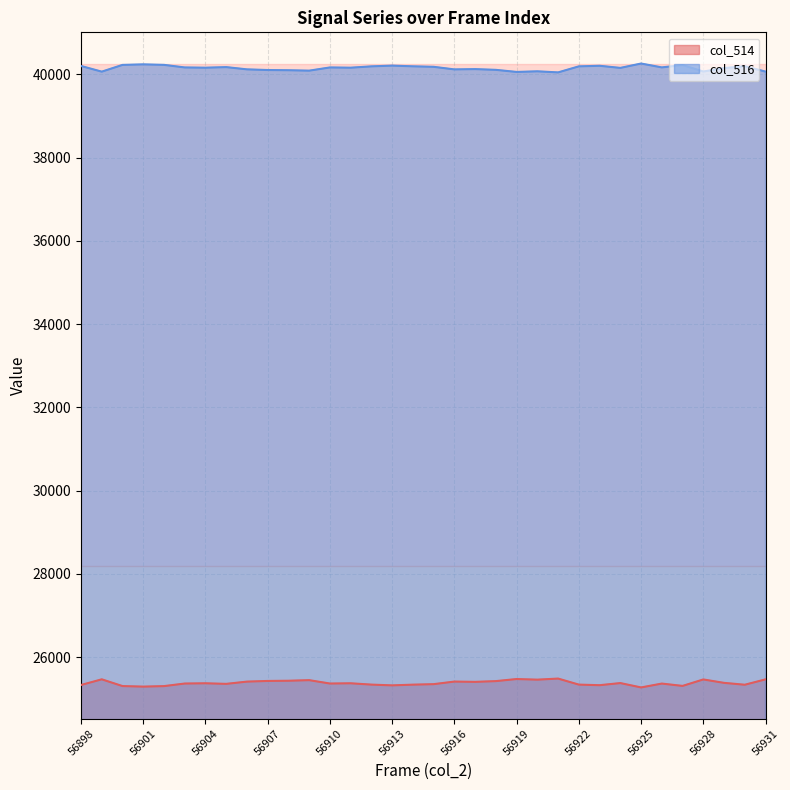

True or false: col_514 line and col_516 line cross at least once.

False